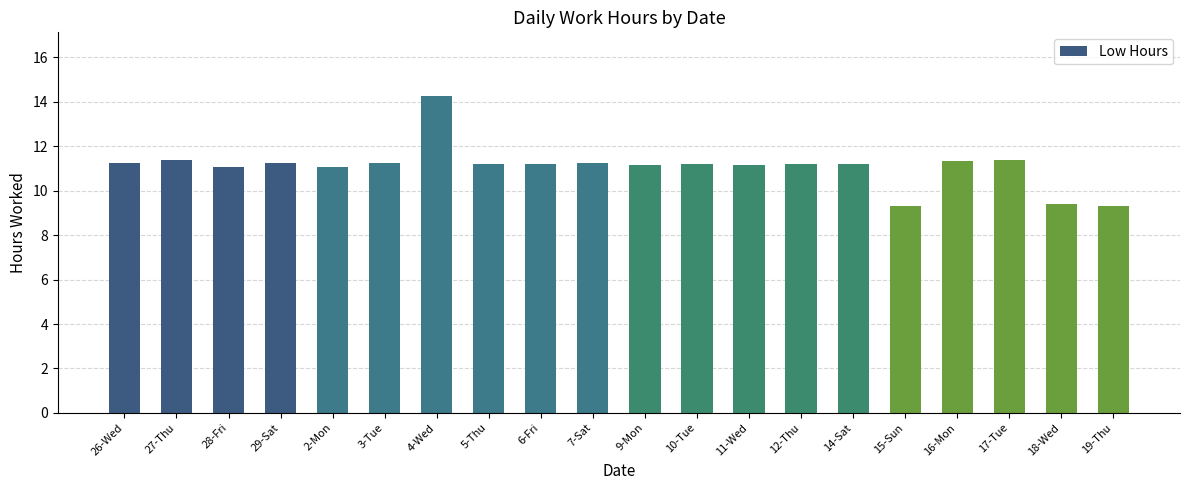

What is the approximate value at 18-Wed?

9.4